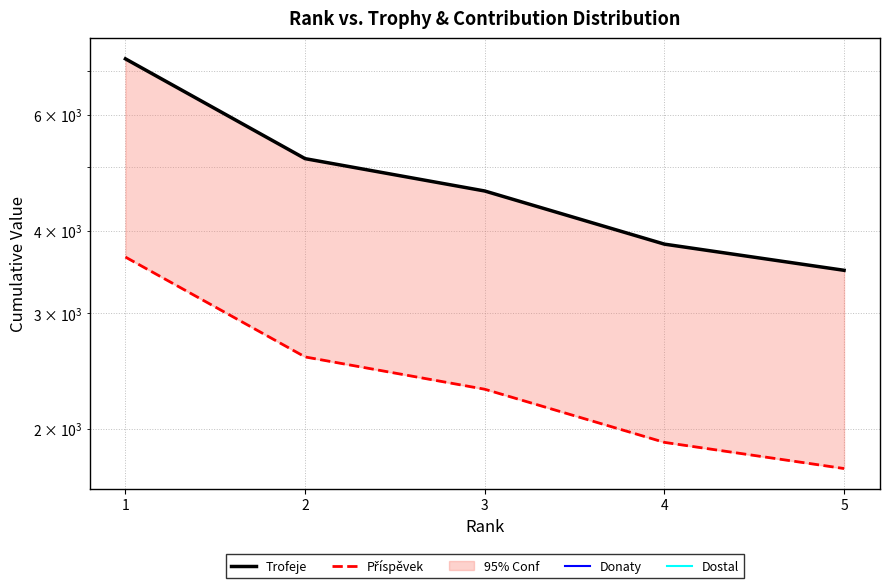

Which has a higher value, 2 or 5?

2